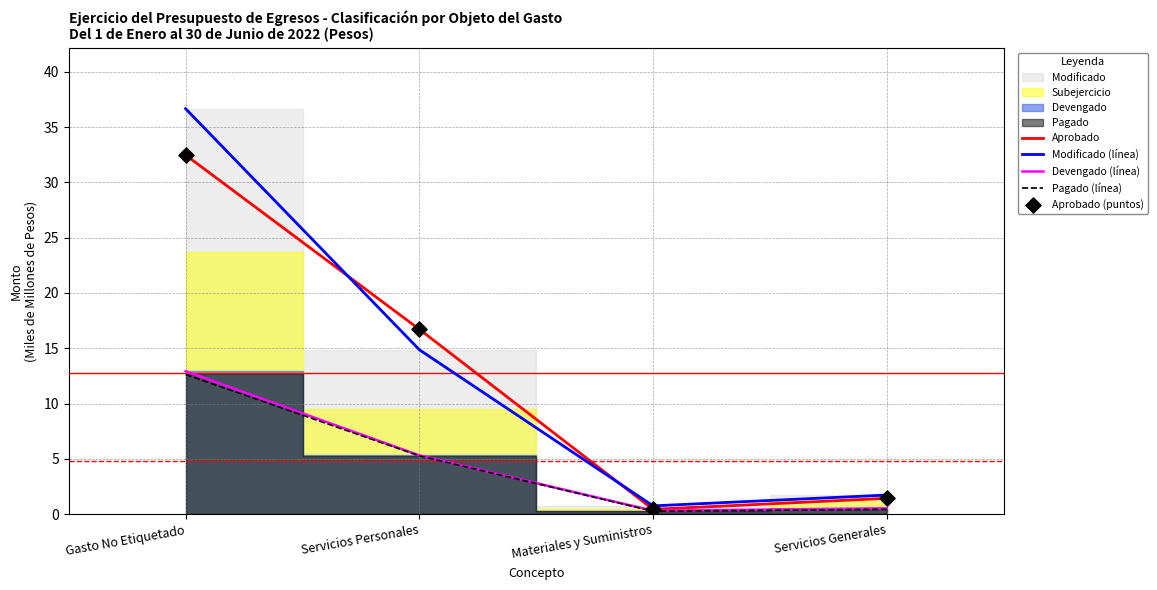

Which series contains the lowest Y value?

Pagado (línea)